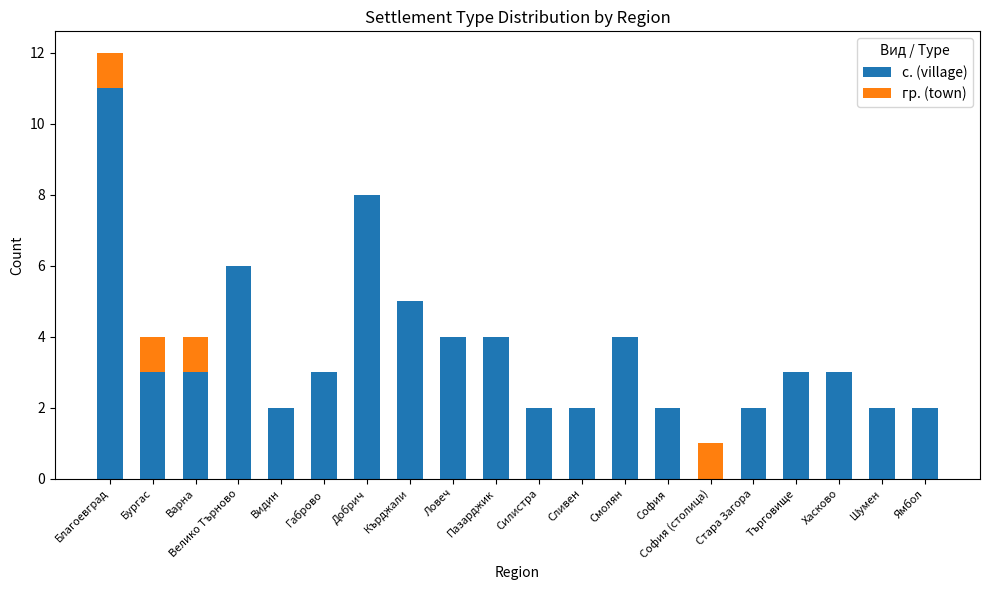

At which category is the sum across all series the highest?

Благоевград